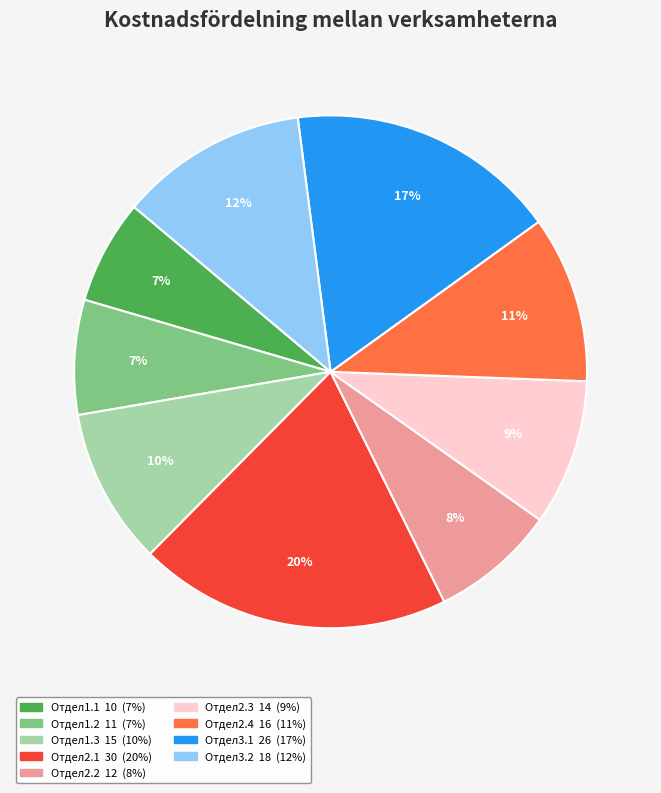

The Отдел1.3 slice represents 16% of the pie. True or false?

False